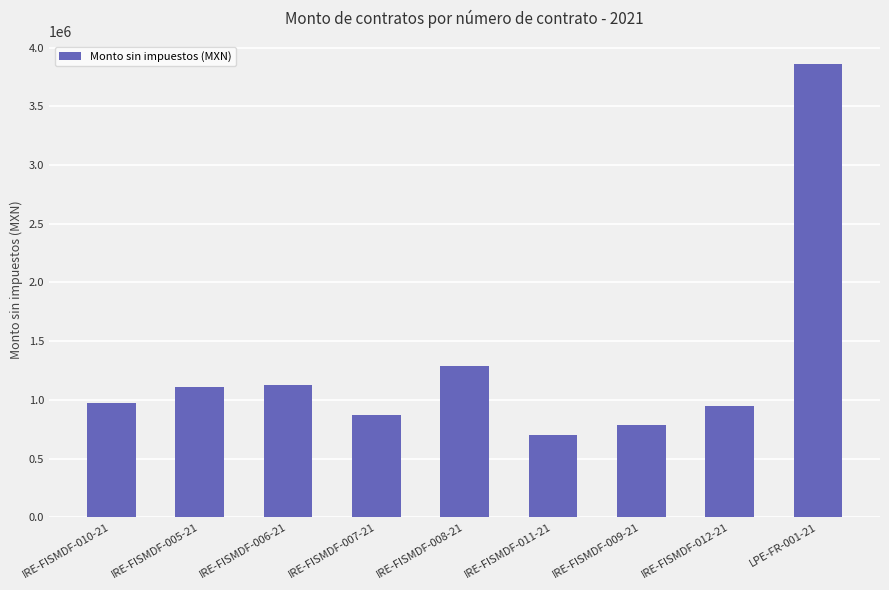

The chart shows a value of 482644.4 at IRE-FISMDF-010-21. True or false?

False